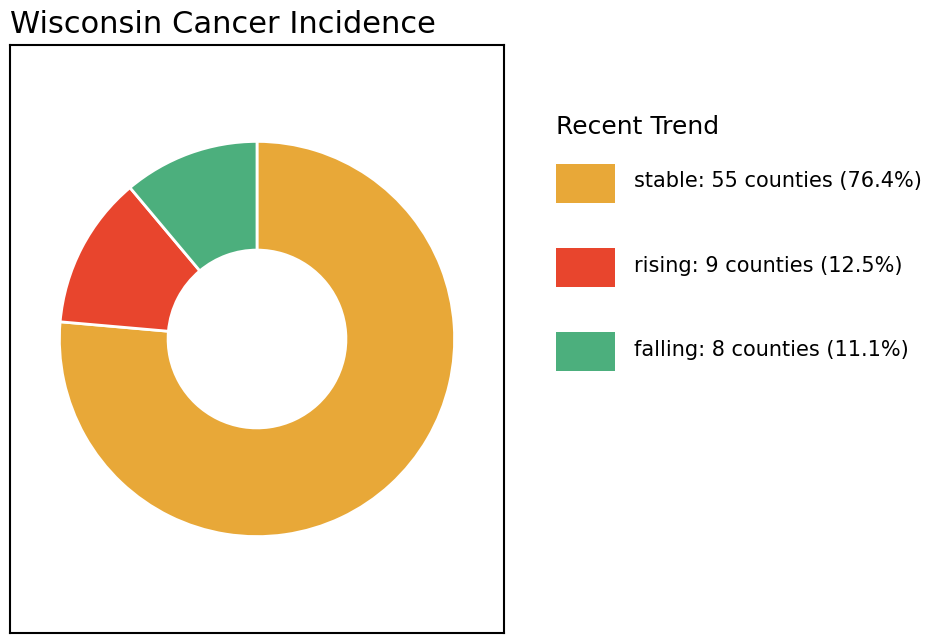

Is there any slice that represents more than half of the pie?

Yes